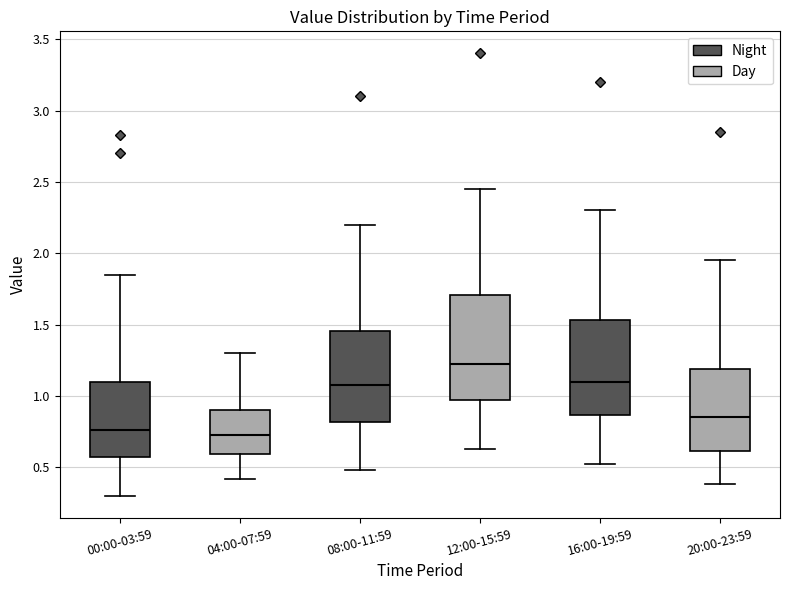

Which box has the highest median line?

12:00-15:59